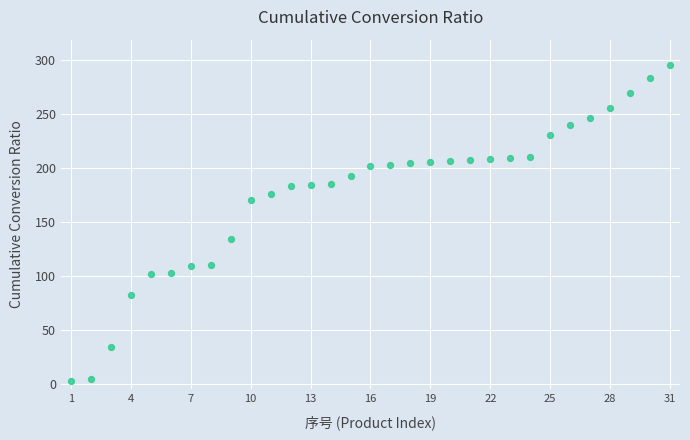

What is the range of Y values (max minus min)?

292